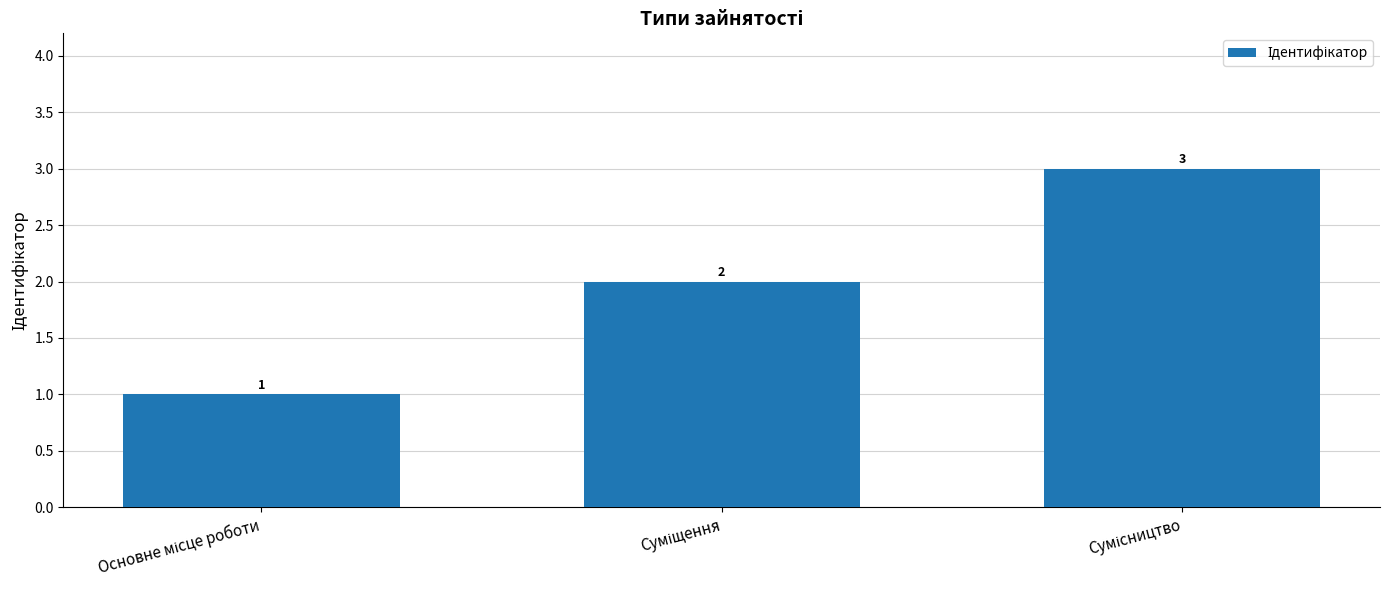

Count the values in the range 1 to 3.

3